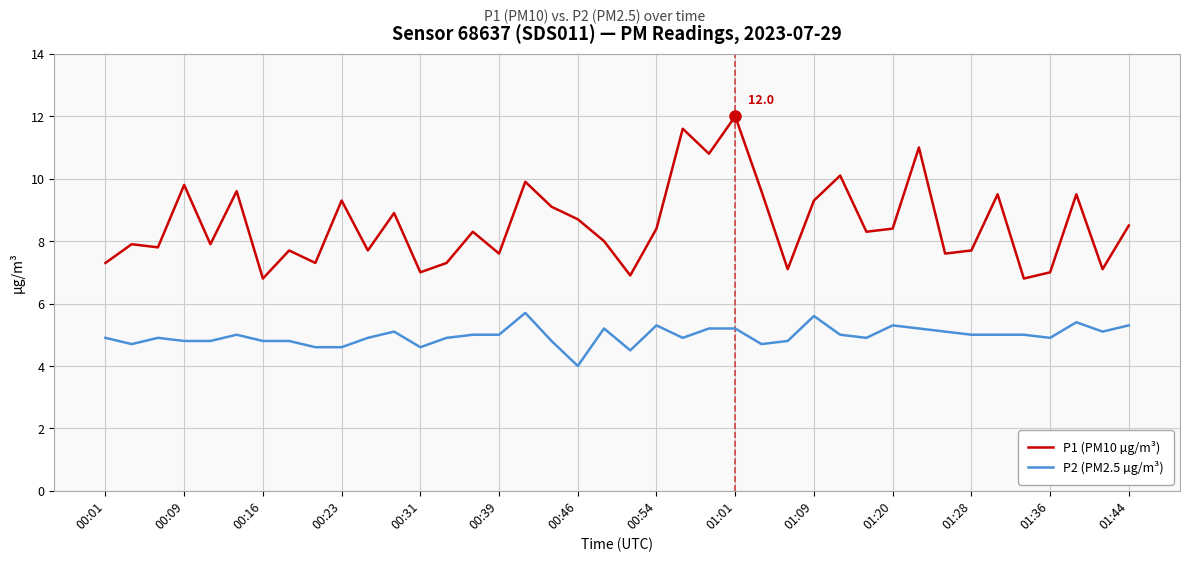

What is the minimum value shown in the chart?

4.0